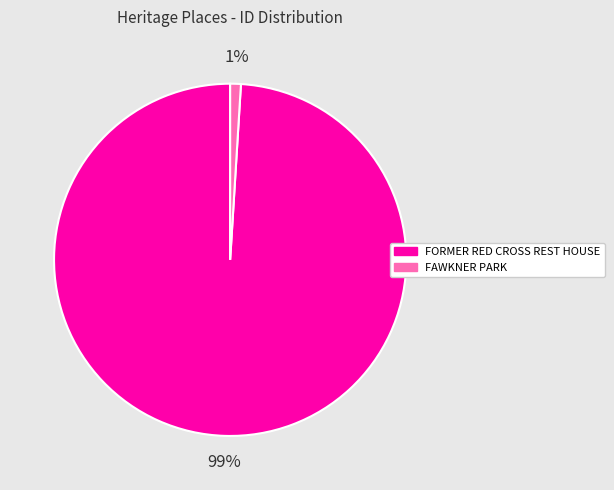

Is it true that FAWKNER PARK is 11% of the pie?

False